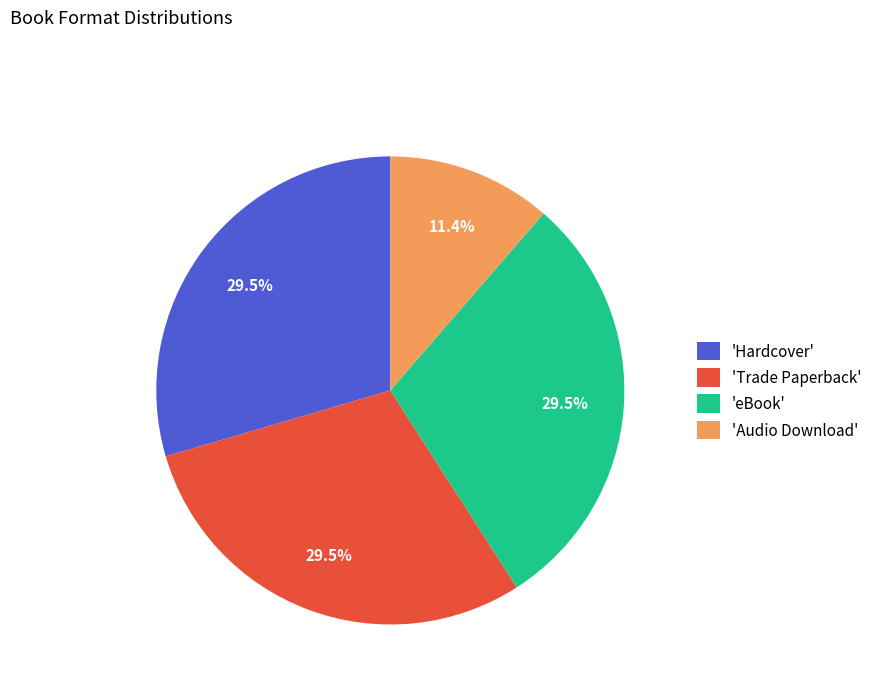

How many slices are in this pie chart?

4